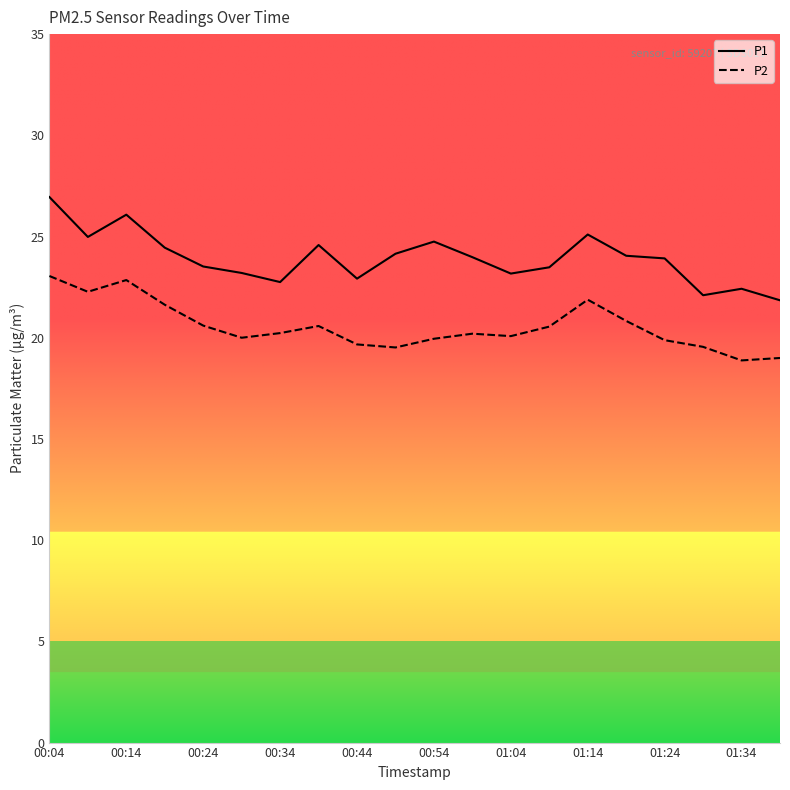

What is the difference between the maximum and minimum values in the P2 series?

4.2